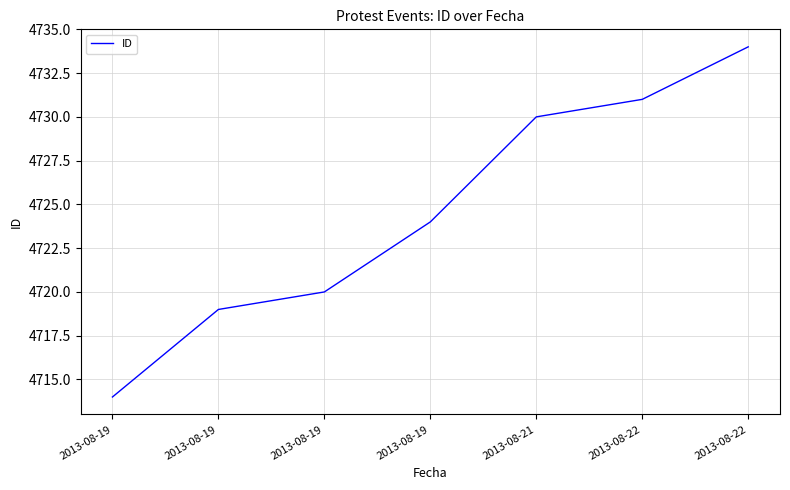

Is it true that the value at 2013-08-22 is 4731?

True